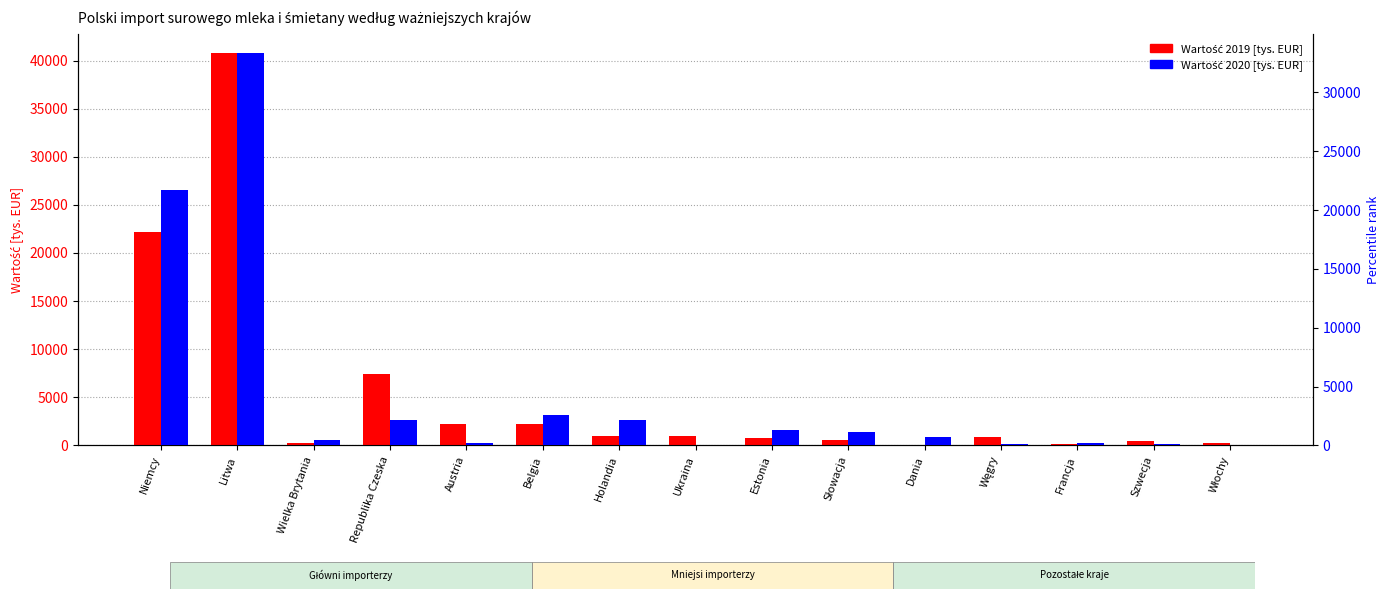

How many bars are there in each group?

2